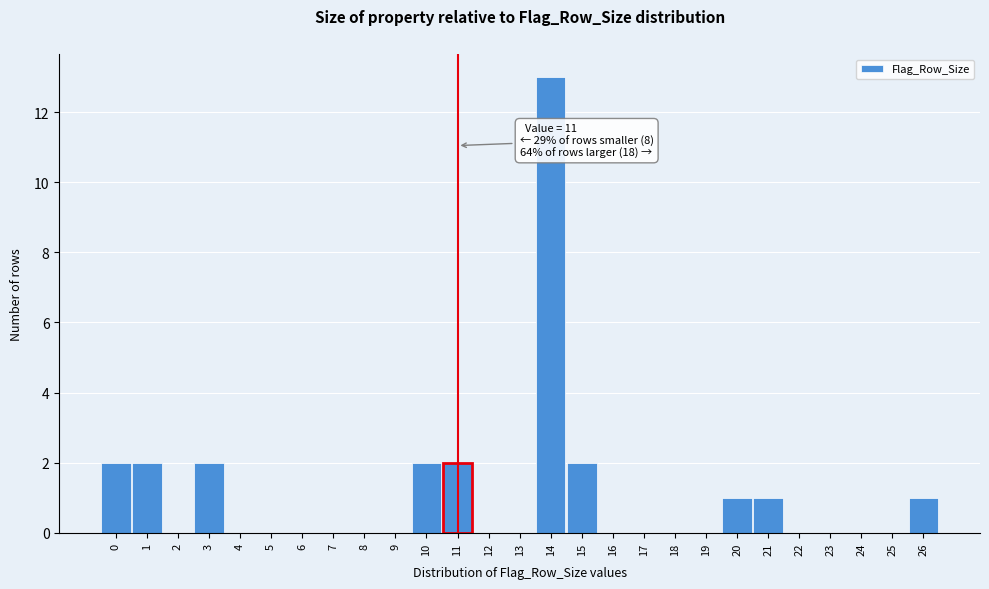

Over which range of the x-axis is the bar tallest?

13.5 to 14.5